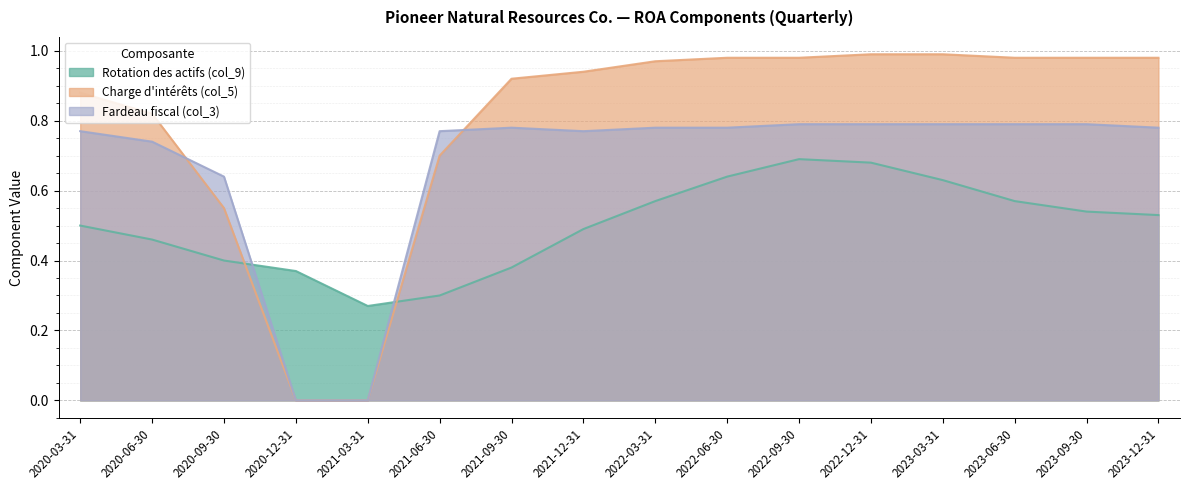

What is the sum of the Fardeau fiscal (col_3) values at 2022-09-30 and 2023-12-31?

1.6